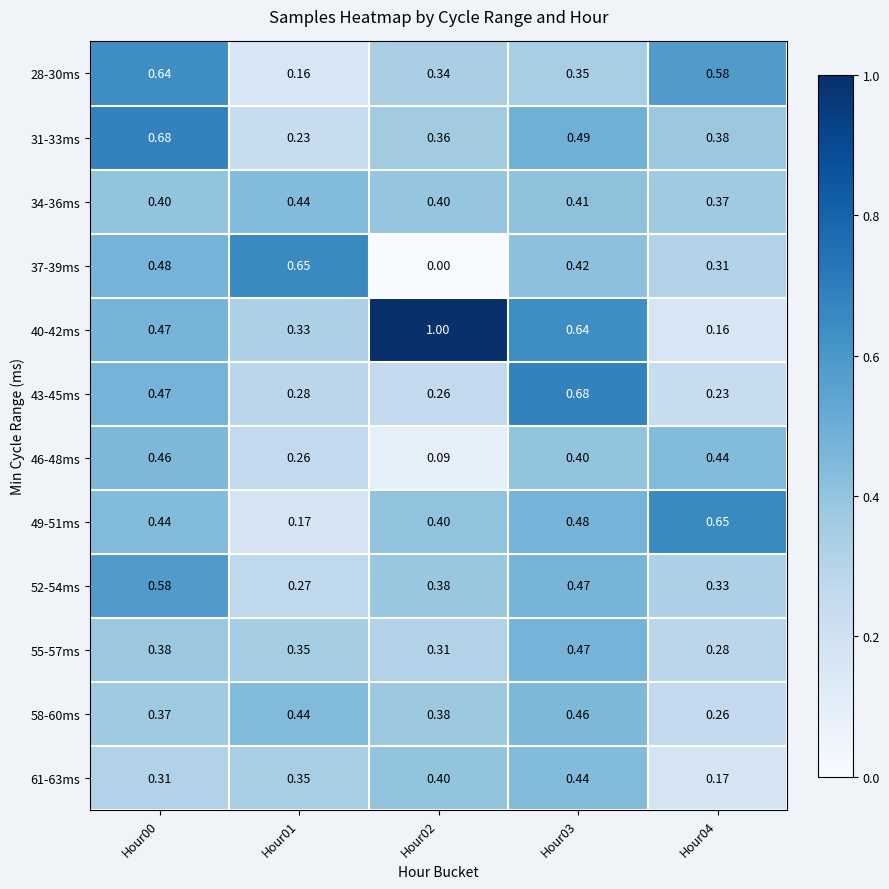

Is the value of 31-33ms at Hour01 greater than the value of 49-51ms at Hour03?

No